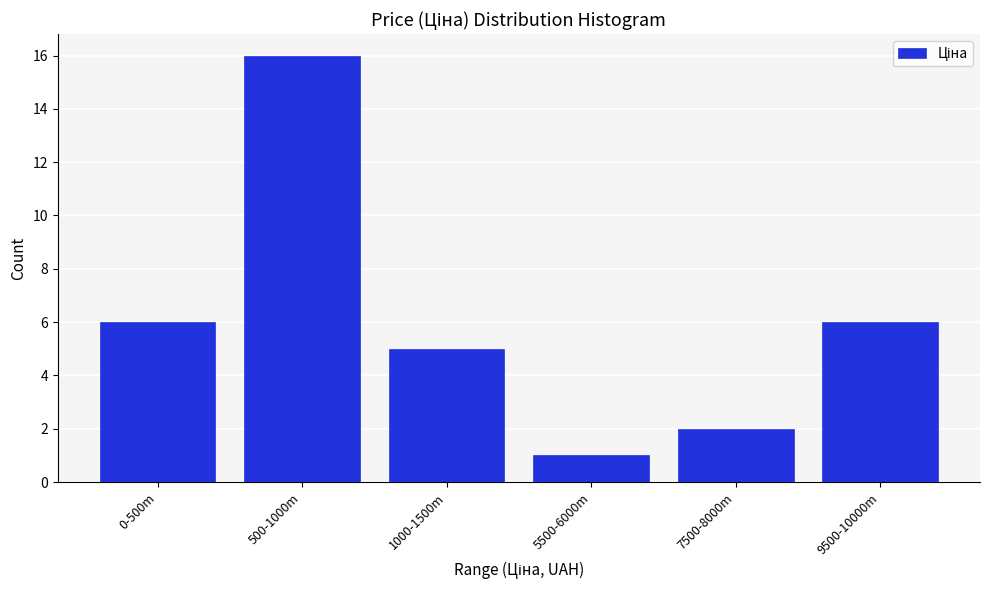

Reading left to right, what are all the values shown in this chart?

0-500m=6	500-1000m=16	1000-1500m=5	5500-6000m=1	7500-8000m=2	9500-10000m=6